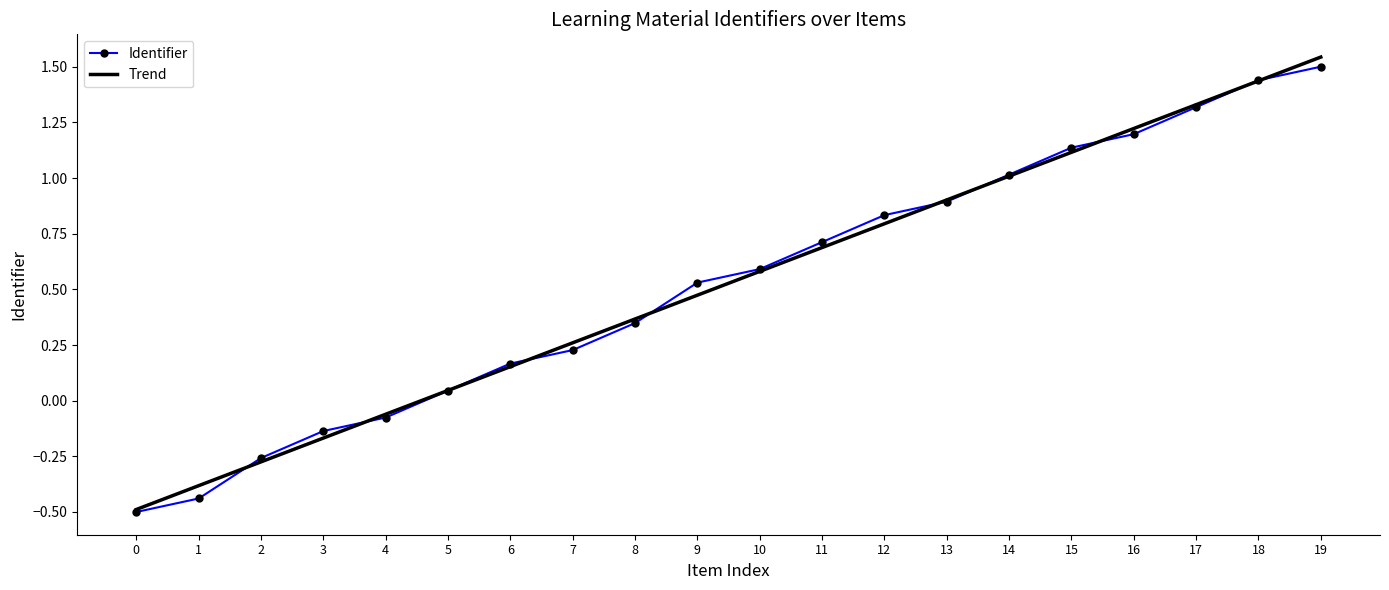

Is it true that Identifier equals -0.0 at 4?

False